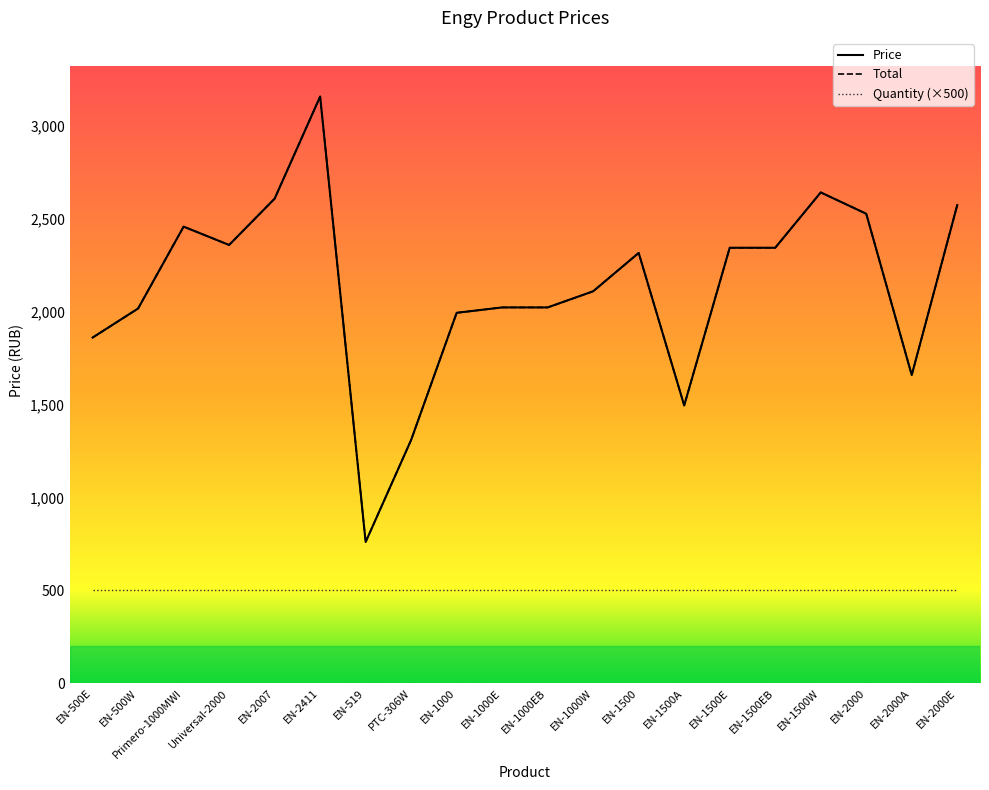

Reading left to right, what are all the values shown in this chart?

Price: 1861.9	2018.4	2459.4	2360.6	2610.0	3159.9	761.0	1310.8	1995.2	2024.2	2024.2	2111.2	2317.7	1496.4	2345.5	2345.5	2643.6	2528.8	1660.0	2575.2
Total: 1861.9	2018.4	2459.4	2360.6	2610.0	3159.9	761.0	1310.8	1995.2	2024.2	2024.2	2111.2	2317.7	1496.4	2345.5	2345.5	2643.6	2528.8	1660.0	2575.2